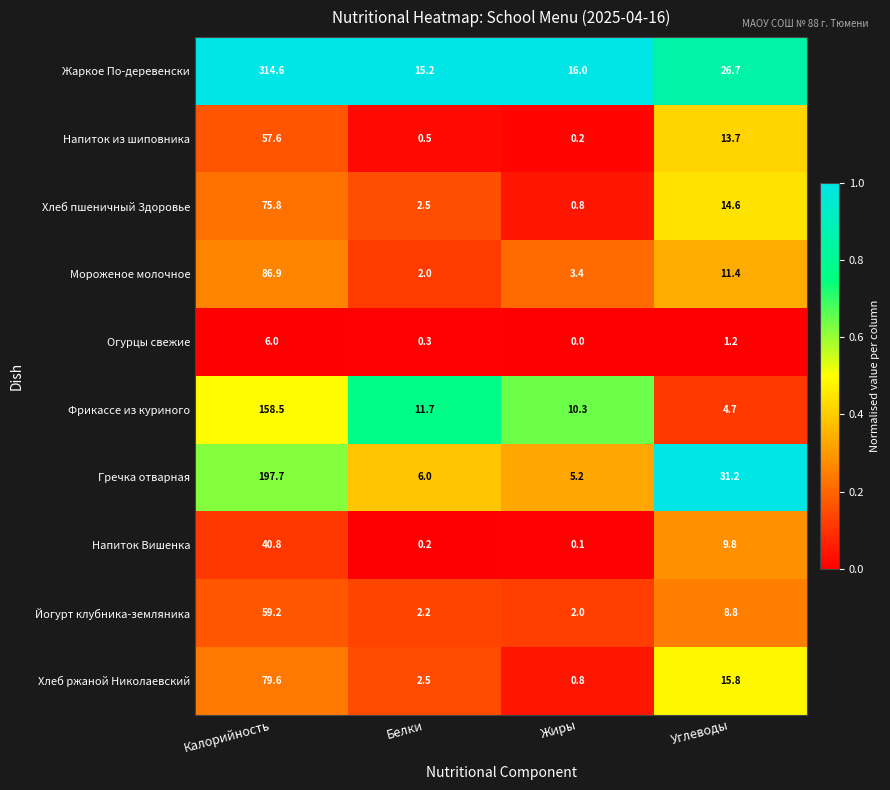

Which series has the largest range (max minus min)?

Жаркое По-деревенски